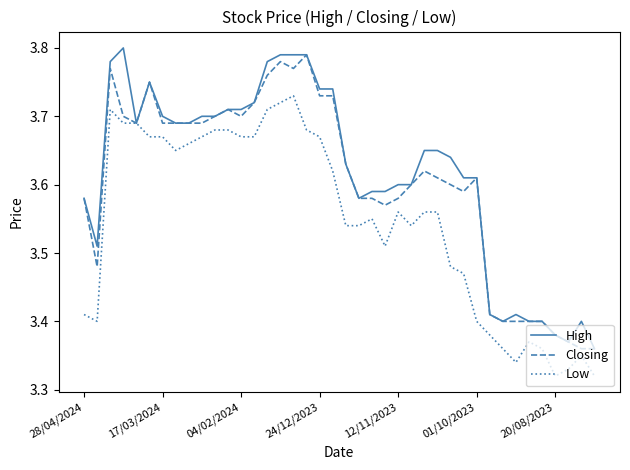

Rank the series by their average value, from highest to lowest.

High, Closing, Low